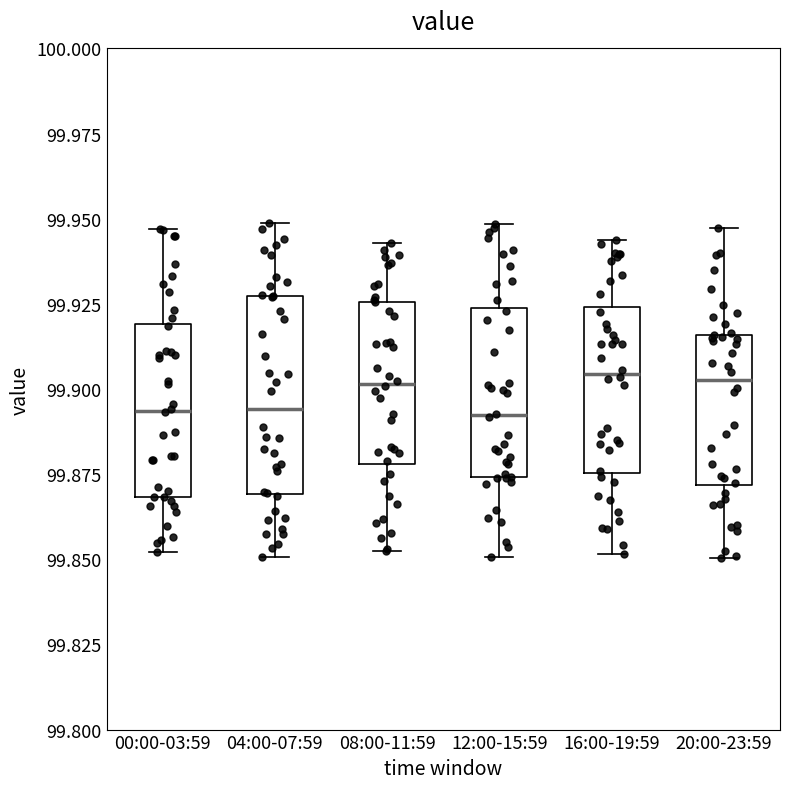

Where does the upper whisker of the box for 16:00-19:59 end on the y-axis? The values are not printed on the chart, so give them approximately, as read against the axis.

99.945